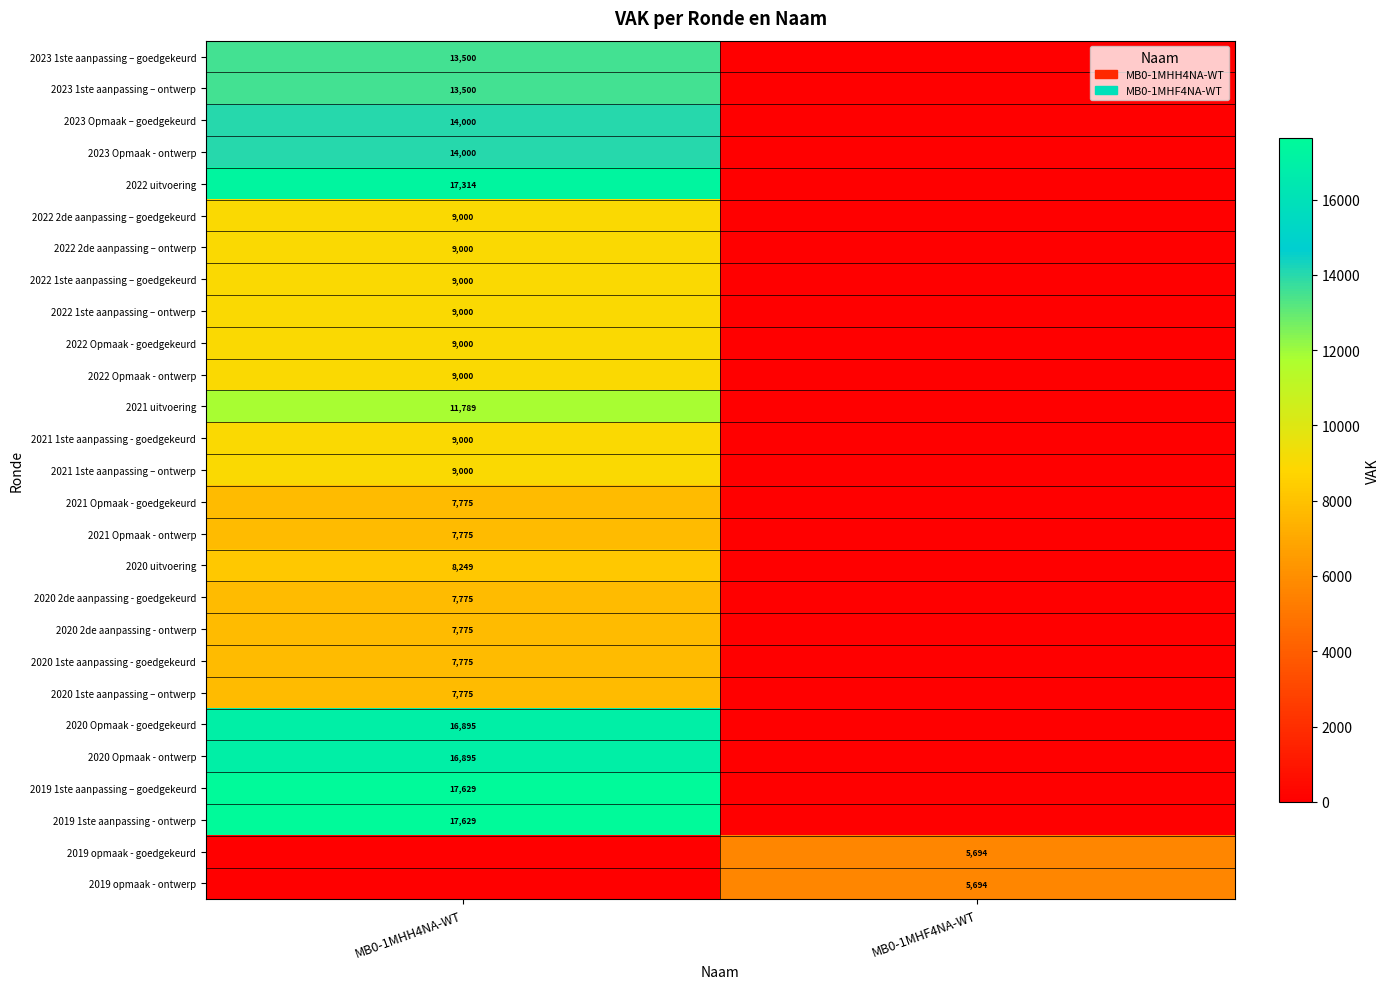

At how many categories does at least one series exceed 13018?

1